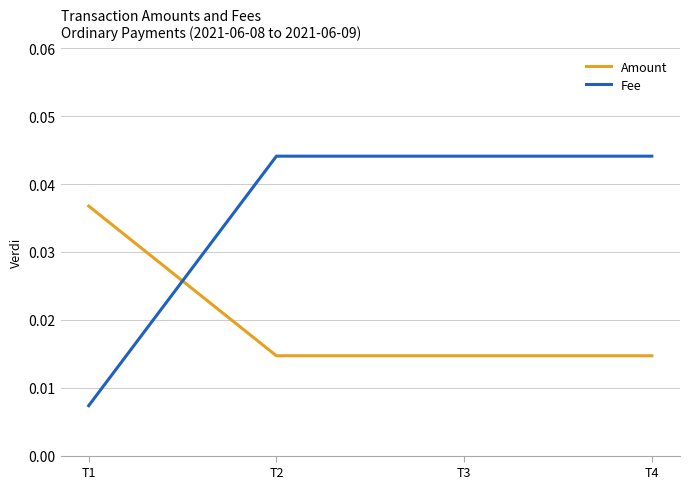

How many times do Amount and Fee cross each other?

1